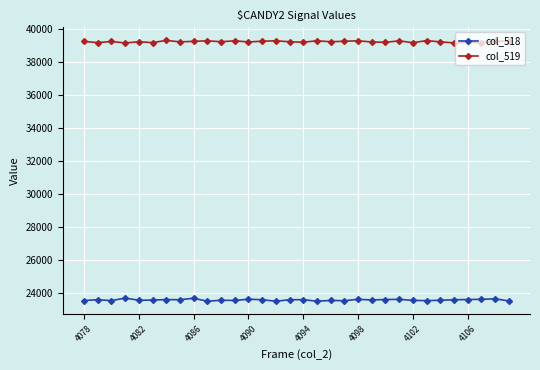

What is the value of the col_518 point at the 2nd from the left?

23597